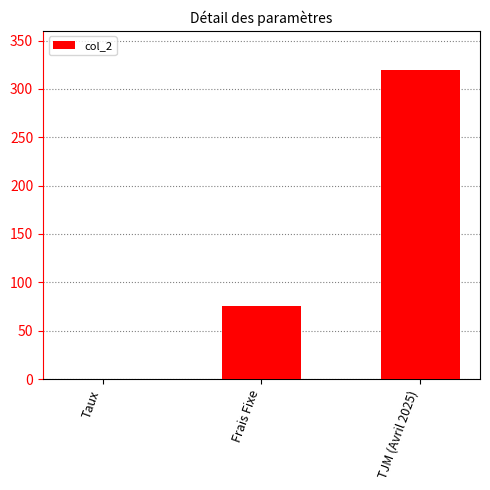

What is the greatest value displayed?

320.0